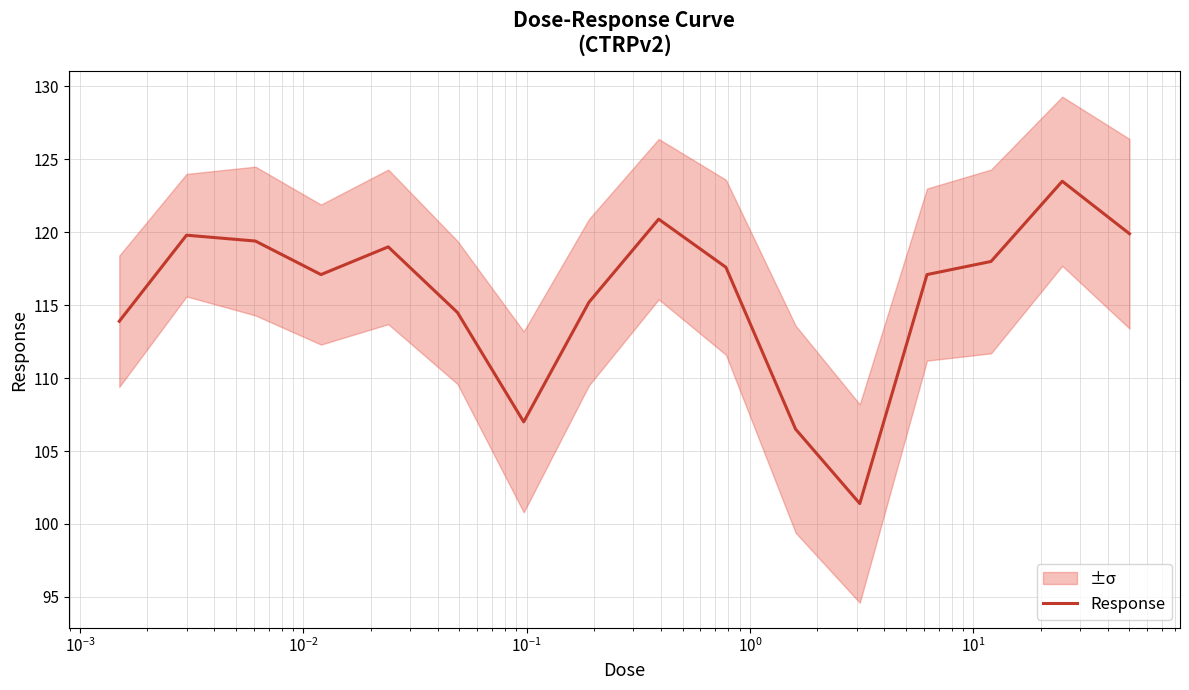

Is it true that the value at $\mathdefault{10^{0}}$ is 114.5?

True